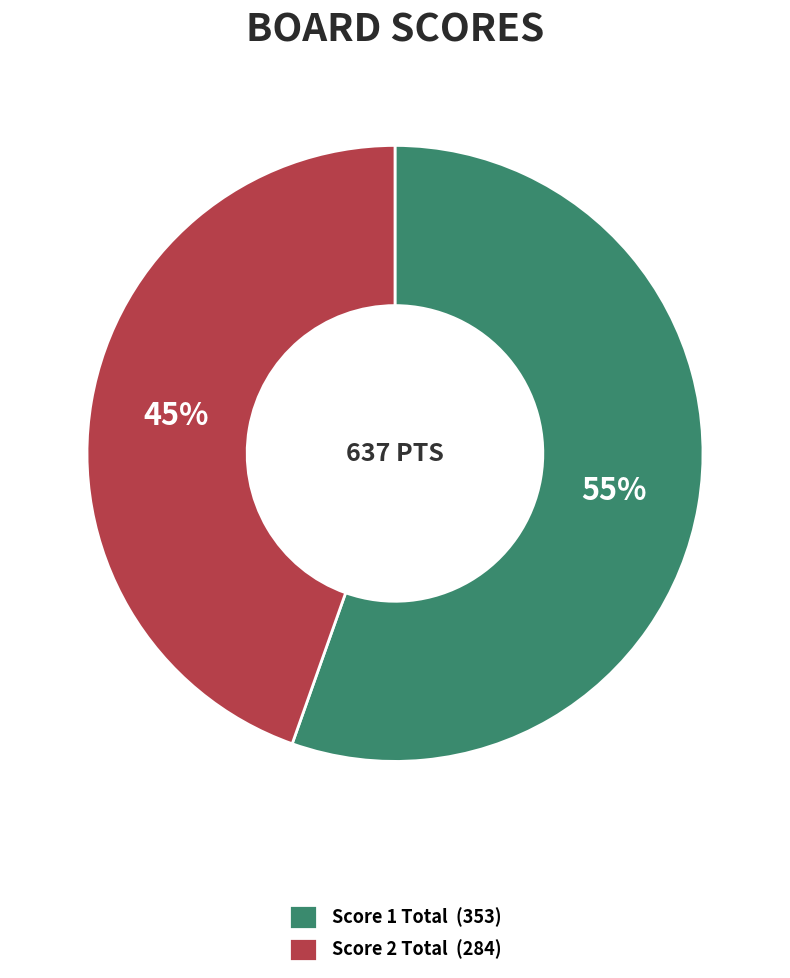

Combined, do Score 2 Total (284) and Score 1 Total (353) account for over 50%?

Yes